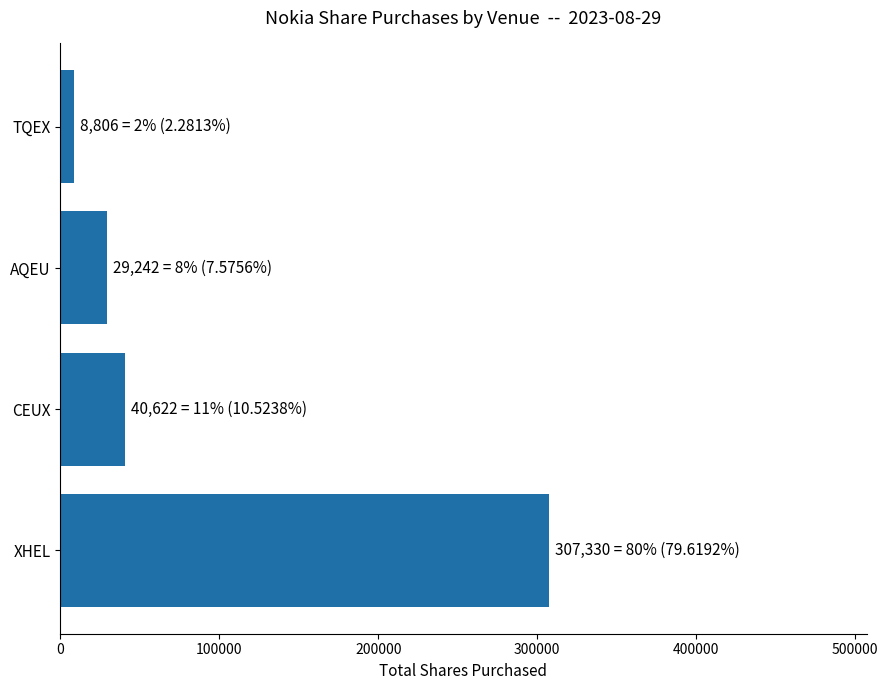

List the labels in order of value, largest first.

XHEL, CEUX, AQEU, TQEX